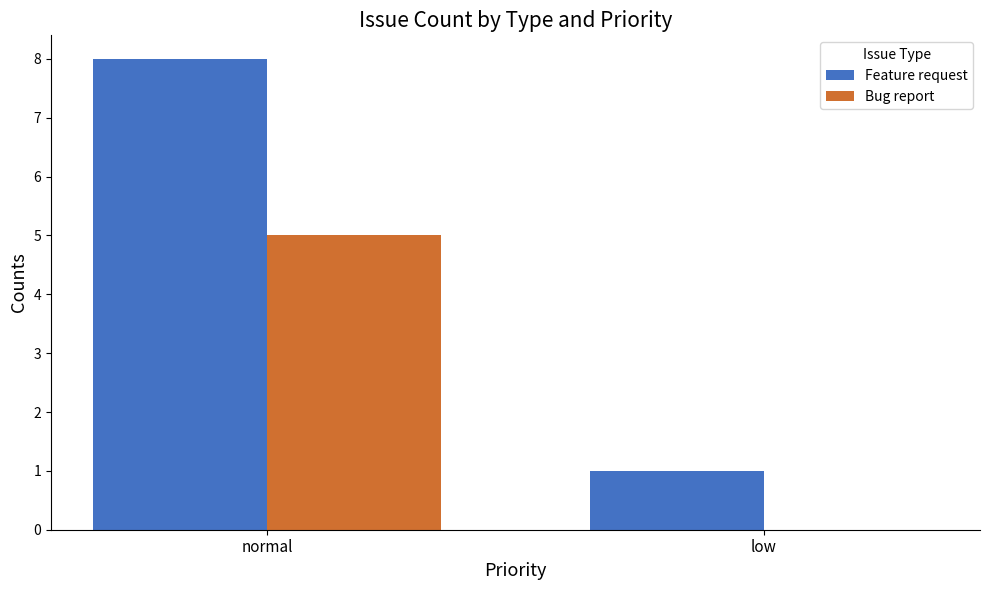

The value of Feature request at normal is 5. True or false?

False